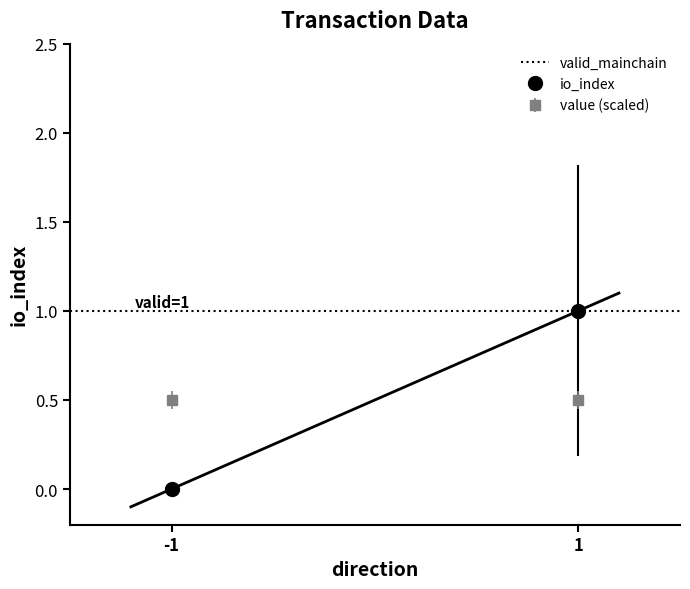

Which category has the highest value in the io_index series?

1